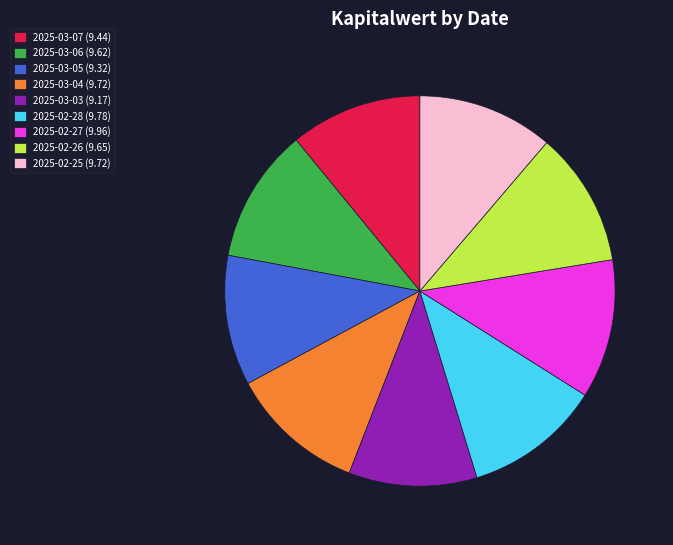

Do 2025-03-06 (9.62) and 2025-02-25 (9.72) together represent more than half of the pie?

No